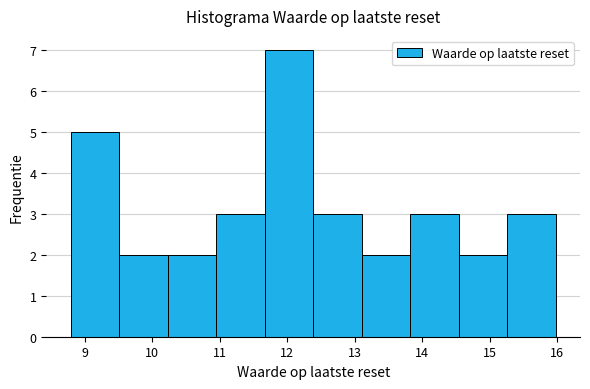

Reading left to right, transcribe this chart: for each bar, give the range it covers on the x-axis and its height. Neither the bar edges nor the heights are printed on the chart, so give them approximately, as read against the axes.

8.8 to 9.5: 5
9.5 to 10.2: 2
10.2 to 10.9: 2
10.9 to 11.7: 3
11.7 to 12.4: 7
12.4 to 13.1: 3
13.1 to 13.8: 2
13.8 to 14.5: 3
14.5 to 15.3: 2
15.3 to 16.0: 3